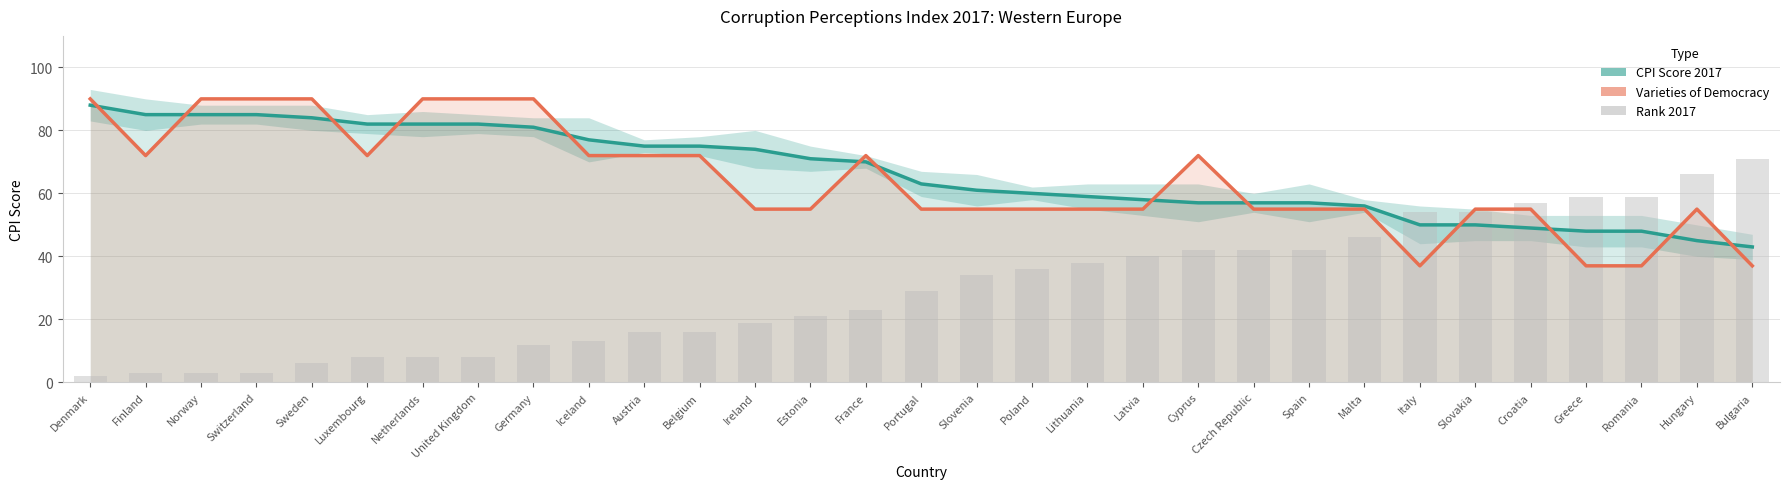

Which has a higher value, Estonia or Malta?

Estonia